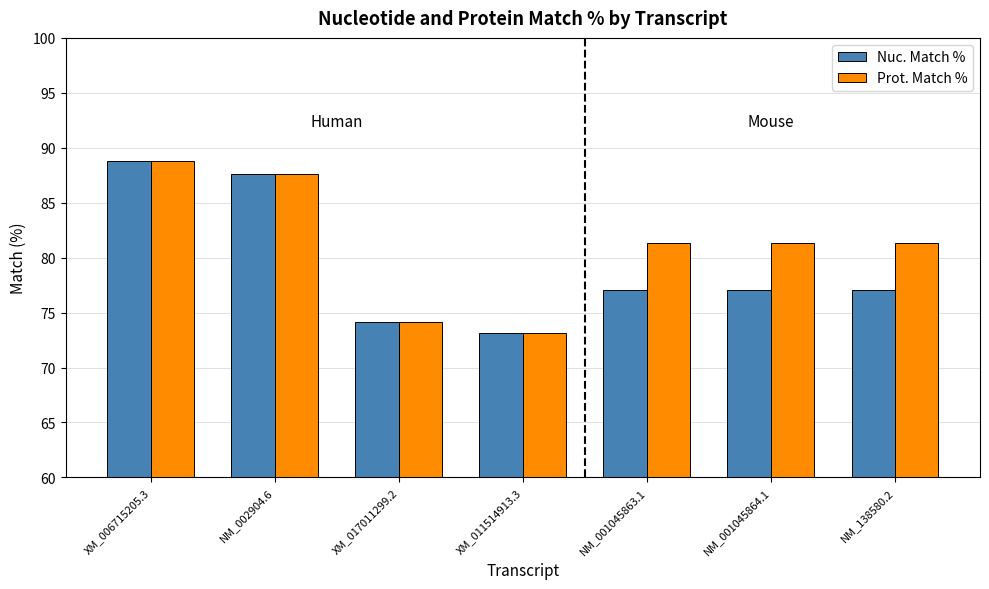

Is the value of Prot. Match % at XM_006715205.3 greater than the value of Nuc. Match % at NM_002904.6?

Yes